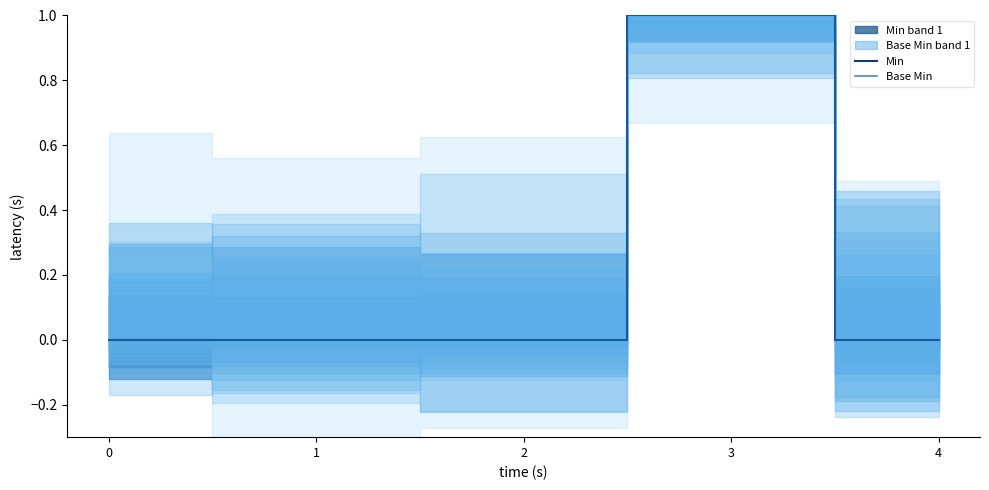

Rank the series at 2 from lowest to highest value.

Min, Base Min